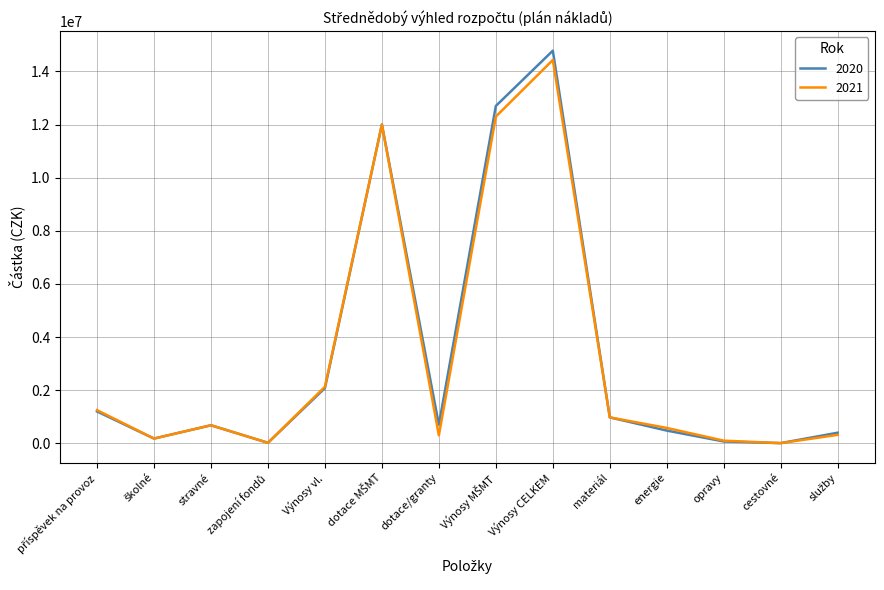

In 2020, how many points are higher than both neighbors (excluding endpoints)?

3